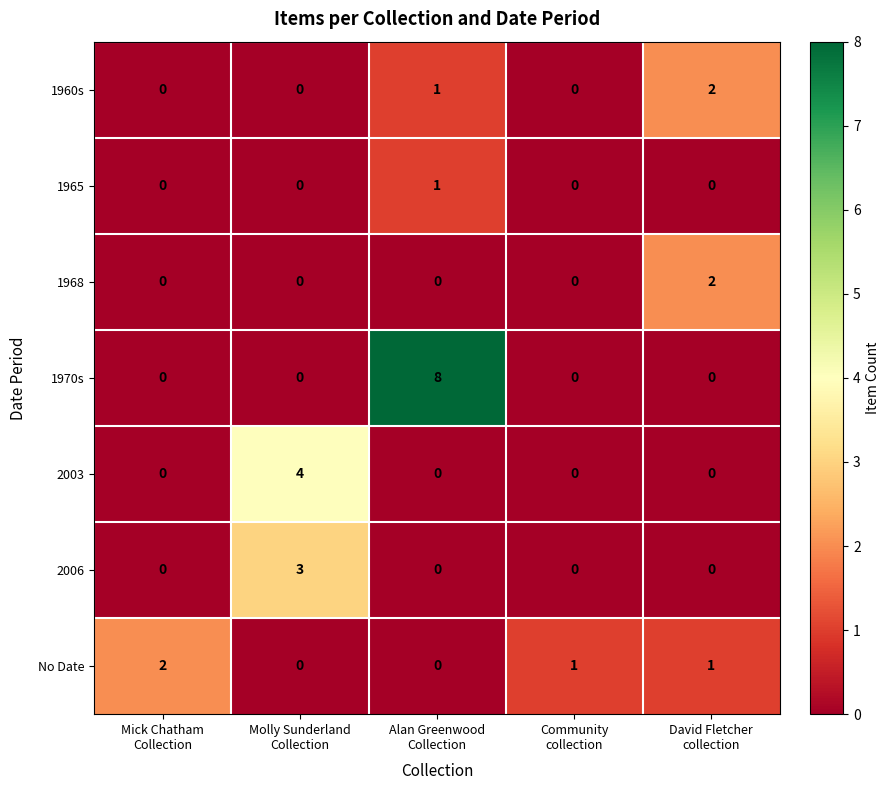

Which series has the largest total across all categories?

1970s